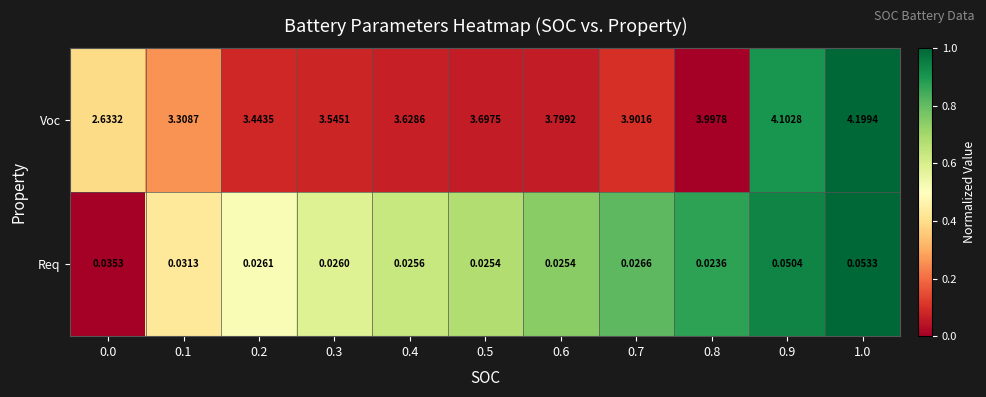

Which series has the largest total across all categories?

Voc